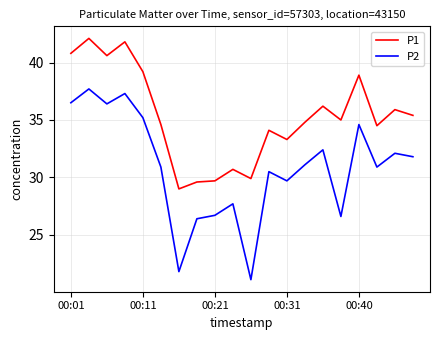

List the series in order of their overall mean, lowest first.

P2, P1